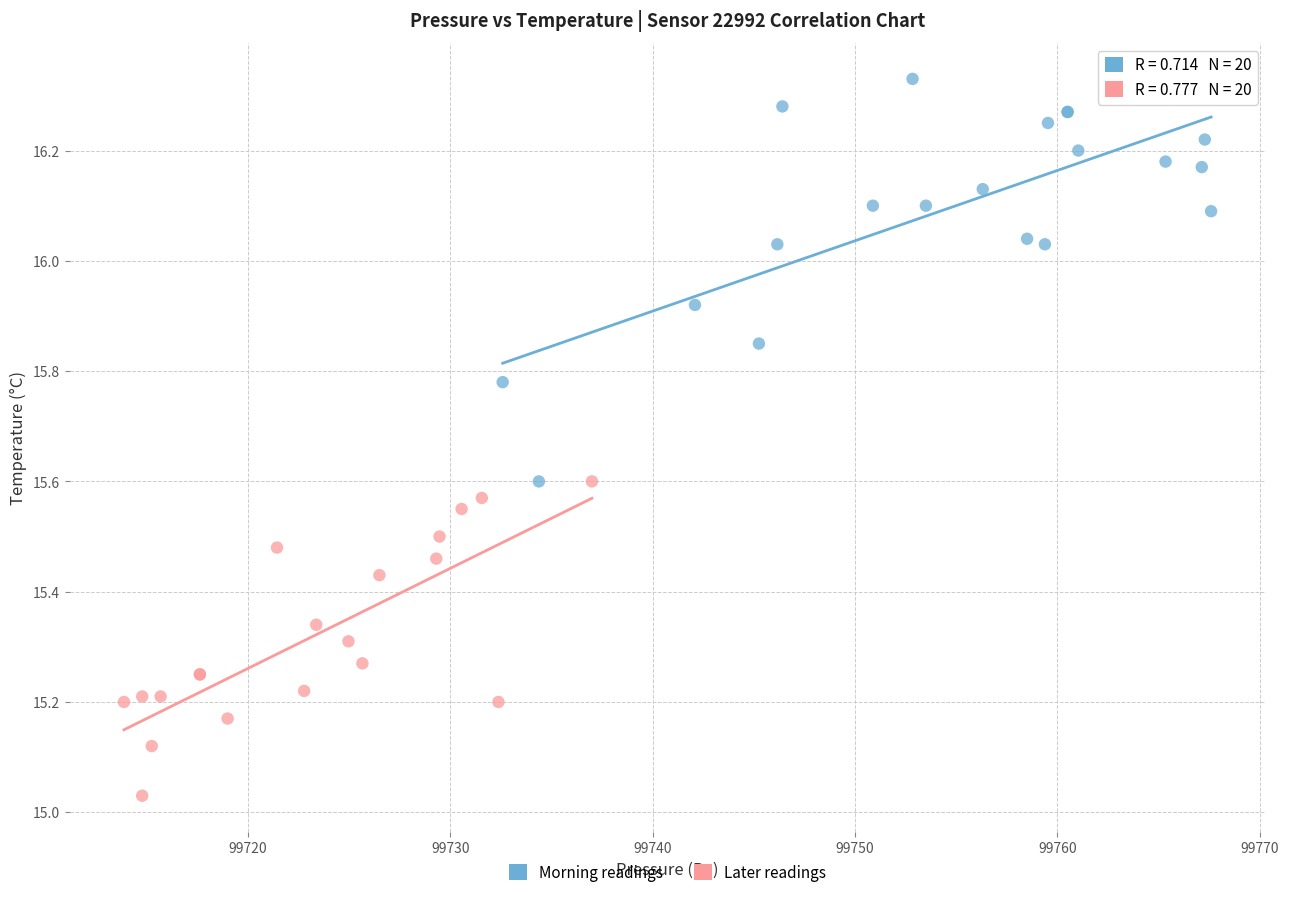

Which series reaches the minimum Y coordinate?

Later readings